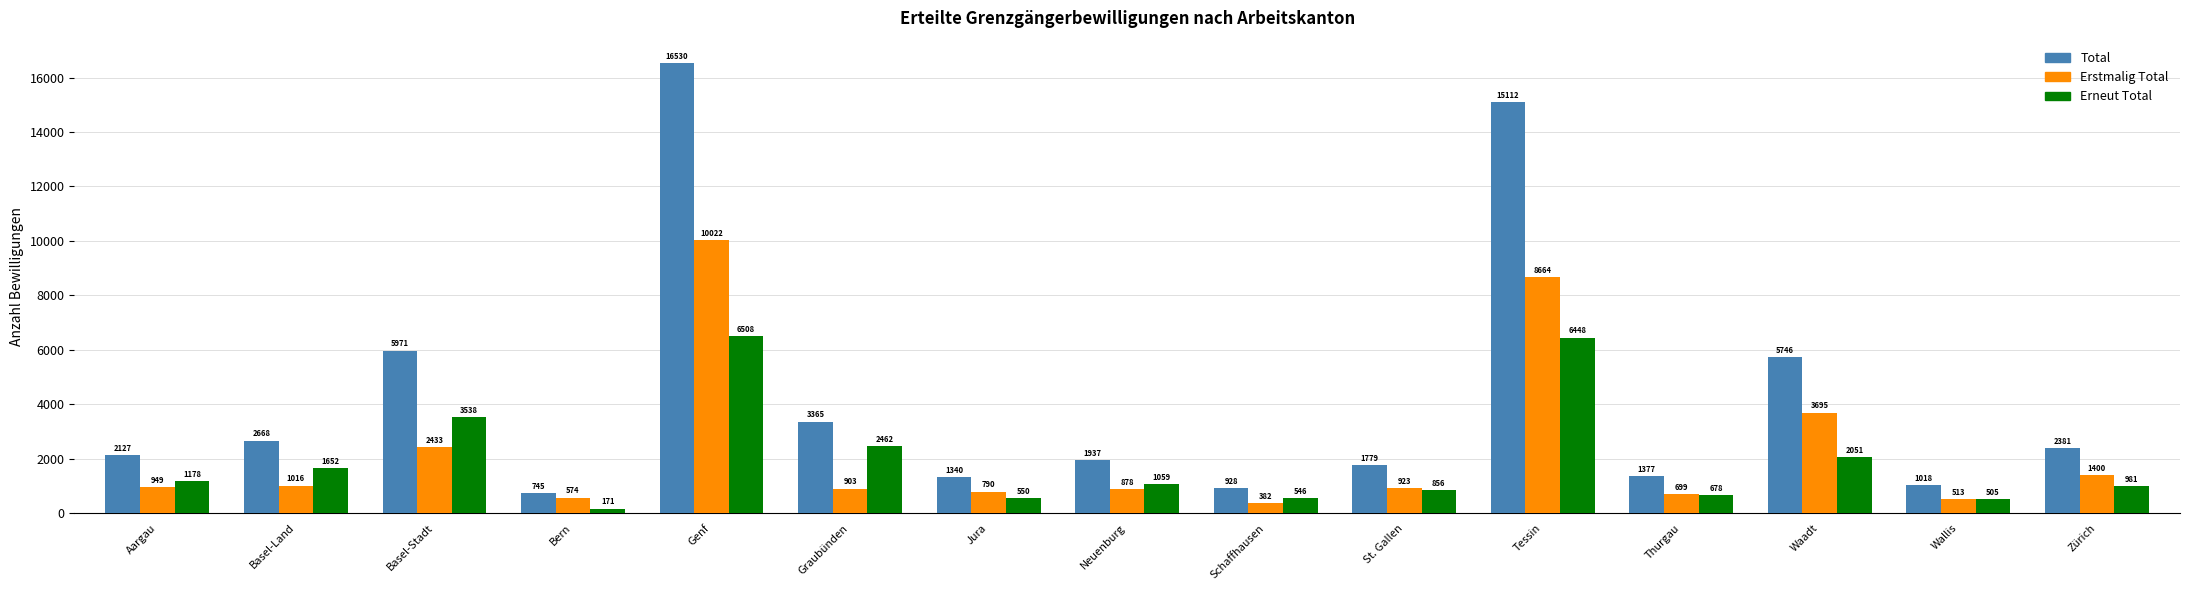

How many bars are there in total?

45